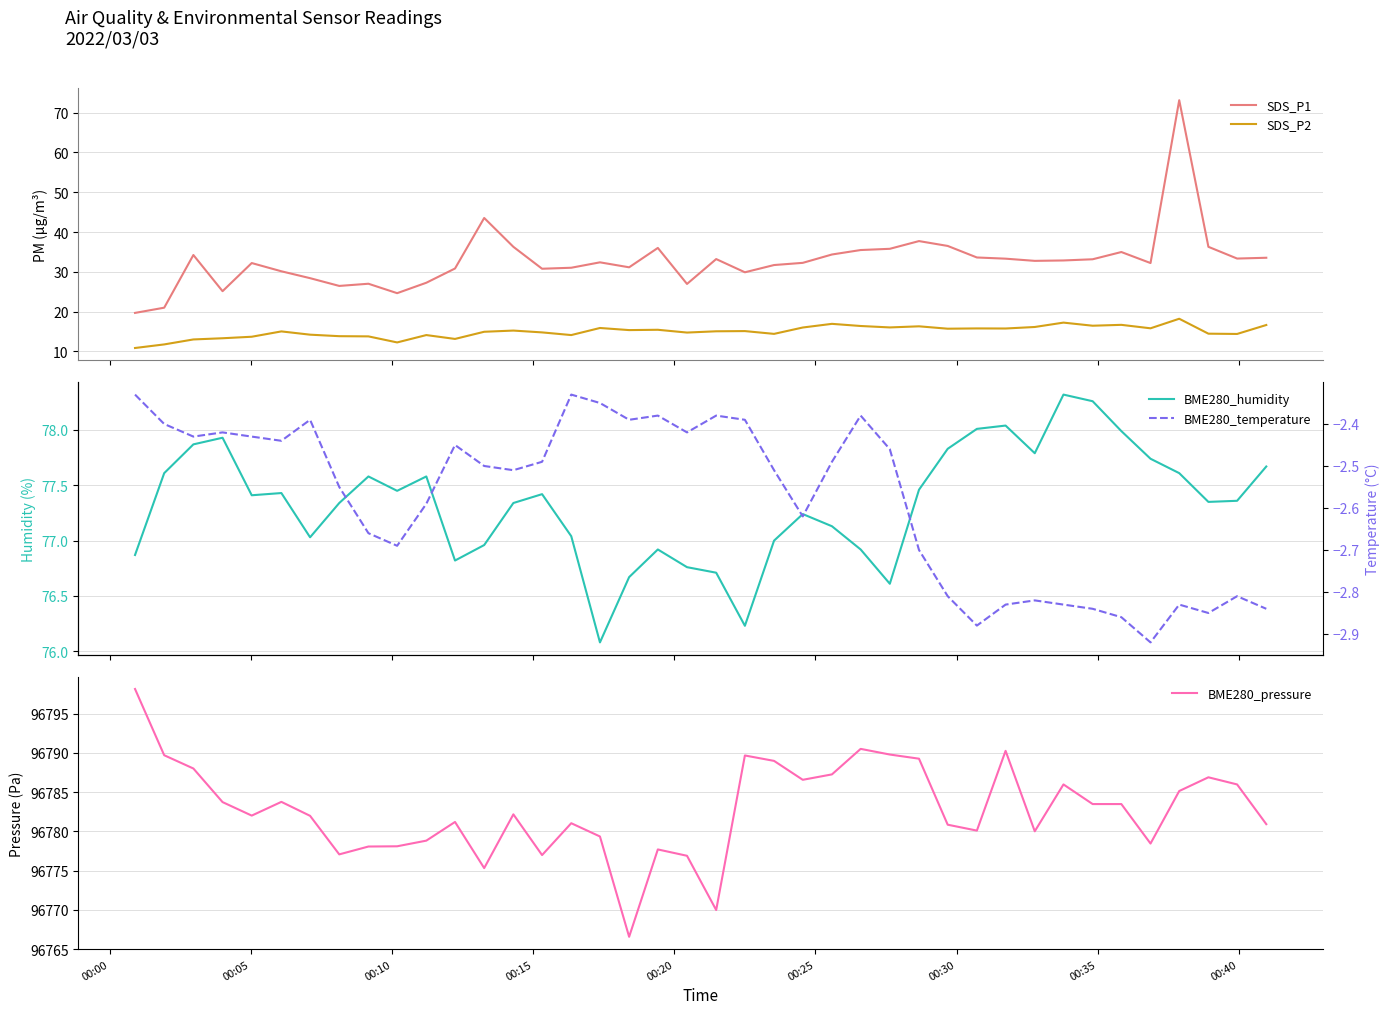

What are all the series names shown in the legend?

SDS_P1, SDS_P2, BME280_humidity, BME280_pressure, BME280_temperature